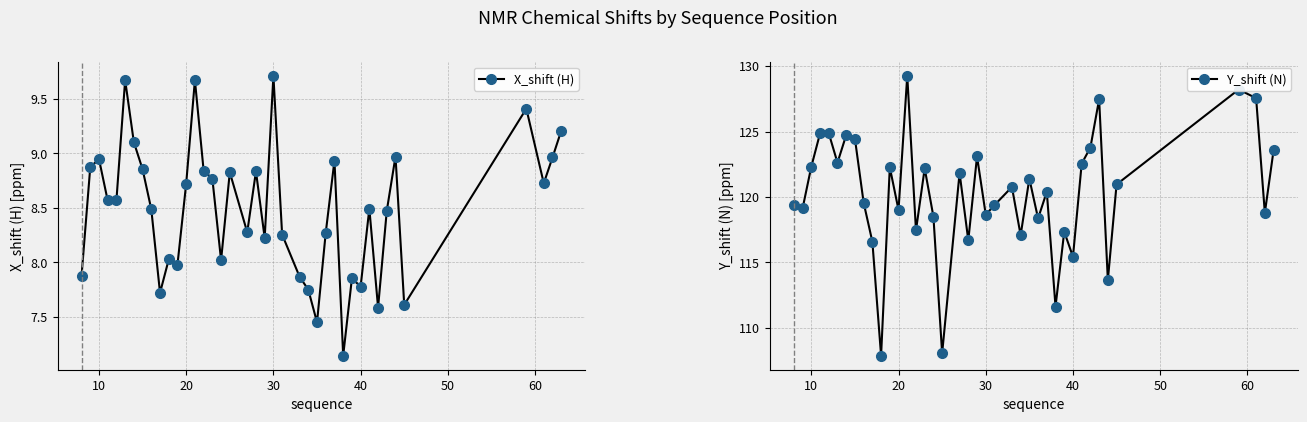

How many data points in X_shift (H) are above 8?

29